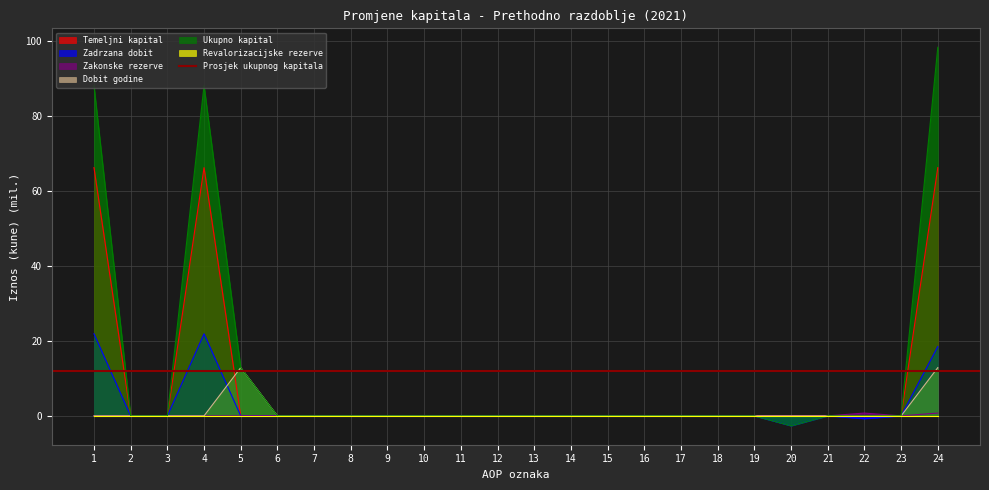

Rank the series at 9 from lowest to highest value.

Temeljni kapital, Zadrzana dobit, Zakonske rezerve, Dobit godine, Ukupno kapital